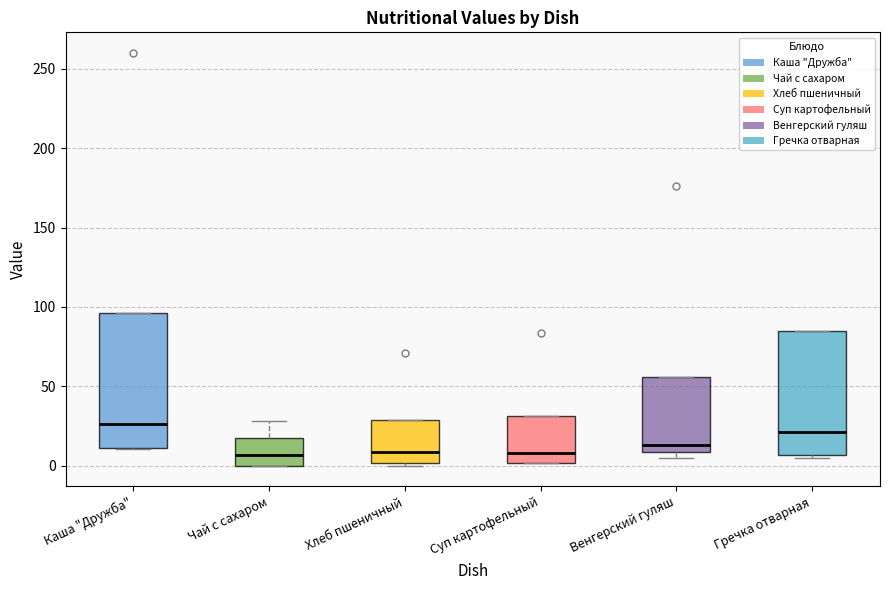

Reading left to right, read every box against the y-axis: the position of its median line, the range the box covers, and the ends of its whiskers. The values are not printed on the chart, so give them approximately, as read against the axis.

Каша "Дружба": median 25, box 10 to 95, whiskers 10 to 95
Чай с сахаром: median 5, box 0 to 20, whiskers 0 to 30
Хлеб пшеничный: median 10, box 0 to 30, whiskers 0 to 30
Суп картофельный: median 10, box 0 to 30, whiskers 0 to 30
Венгерский гуляш: median 15, box 10 to 55, whiskers 5 to 55
Гречка отварная: median 20, box 5 to 85, whiskers 5 to 85